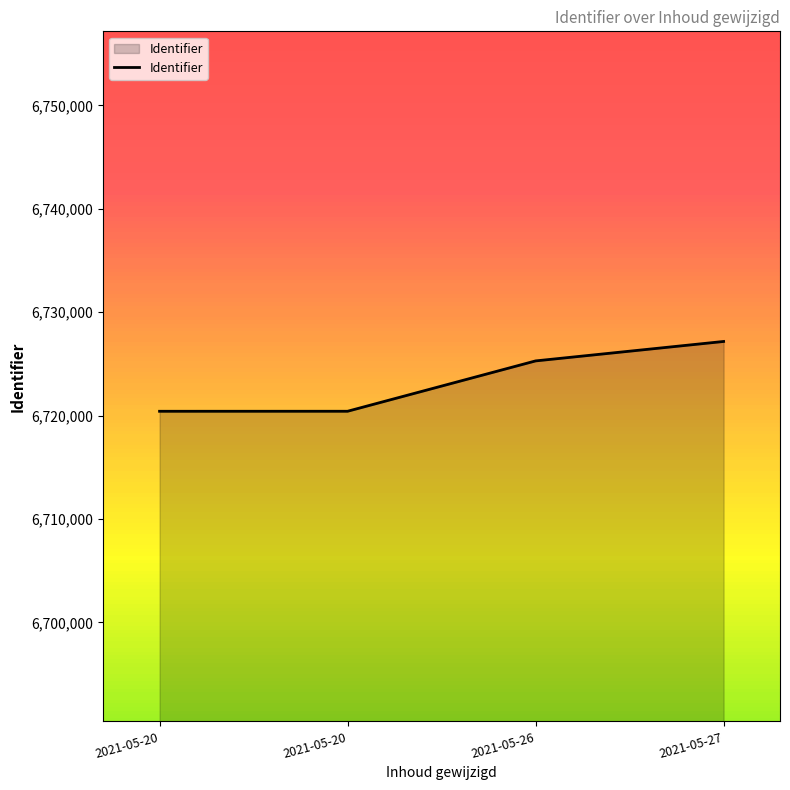

What is the minimum value shown in the chart?

6720421